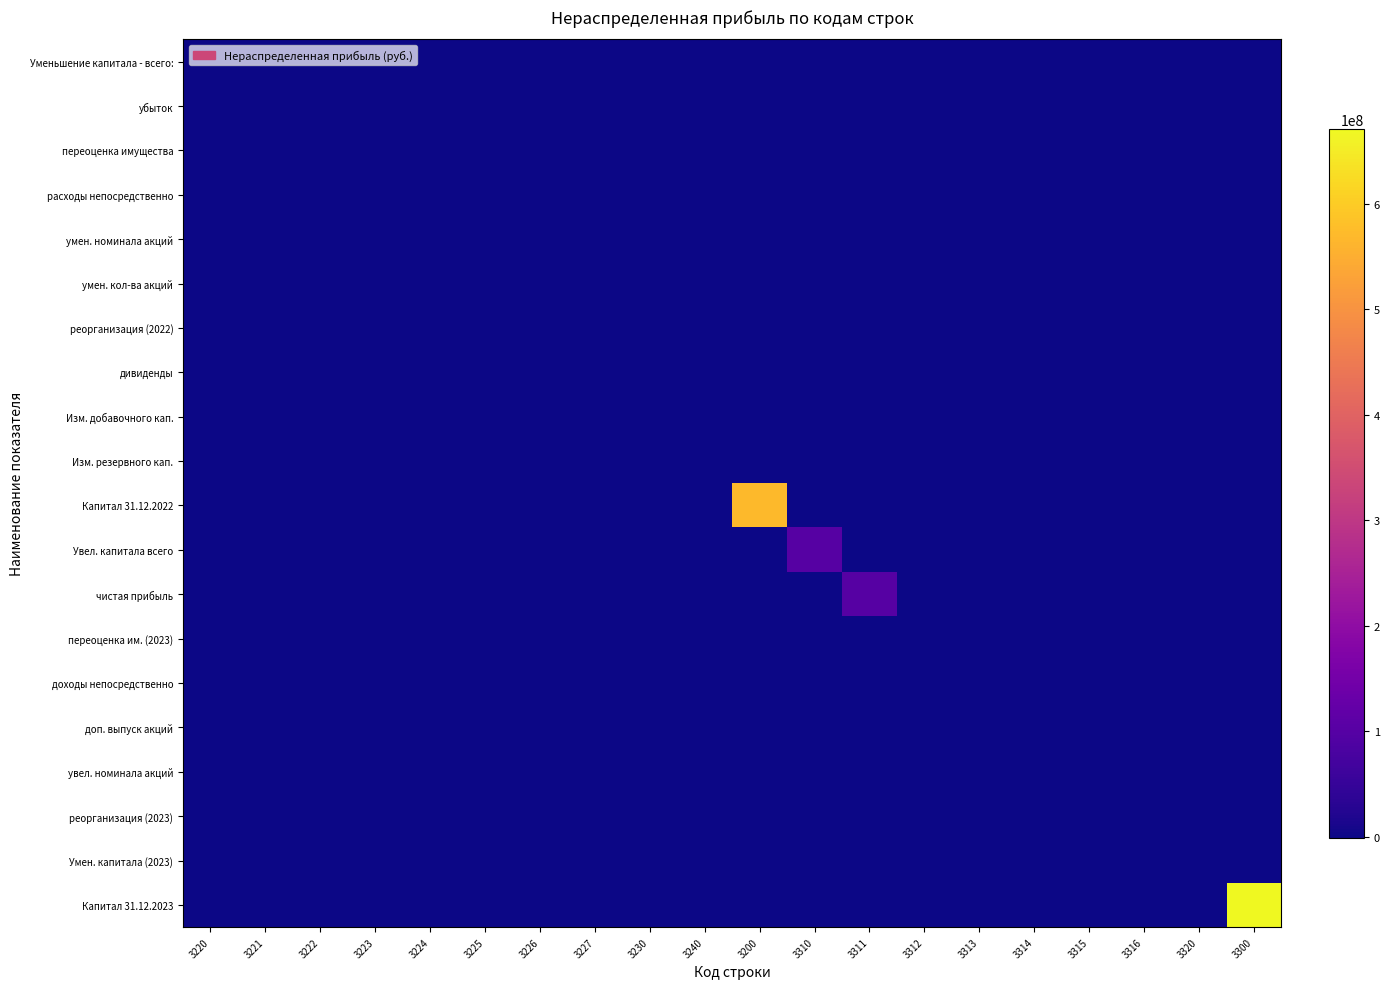

What is the greatest value displayed?

670933000.0